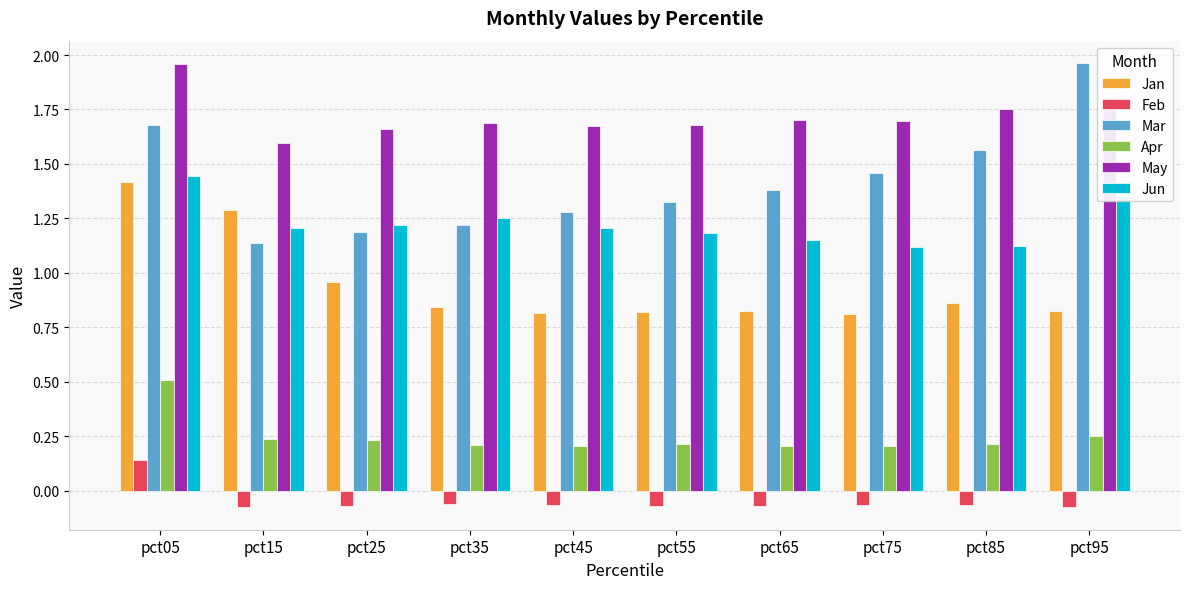

What is the sum of the Jun values at pct05 and pct45?

2.7